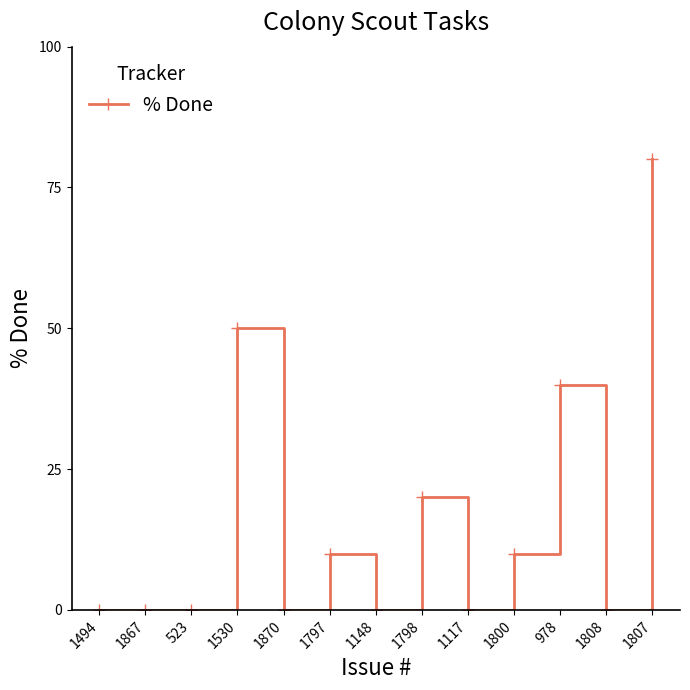

Reading left to right, extract all data points from this chart.

0	0	0	50	0	10	0	20	0	10	40	0	80